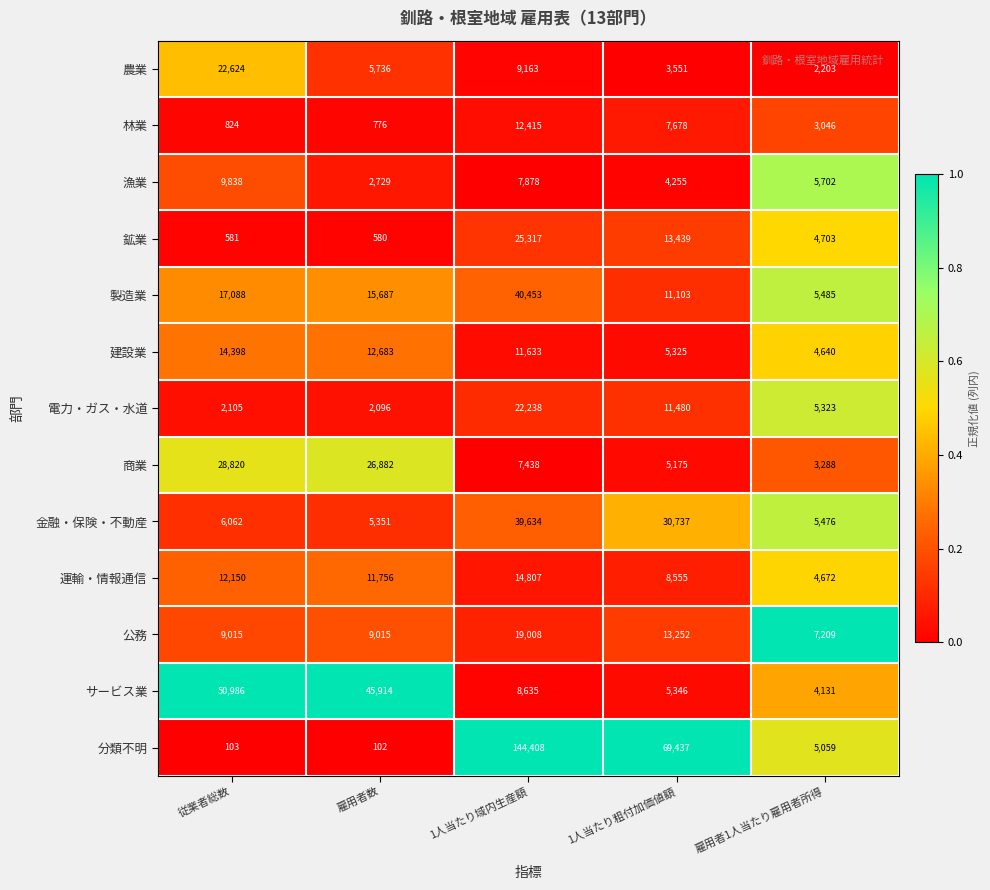

Which category has the lowest value across all series?

雇用者数